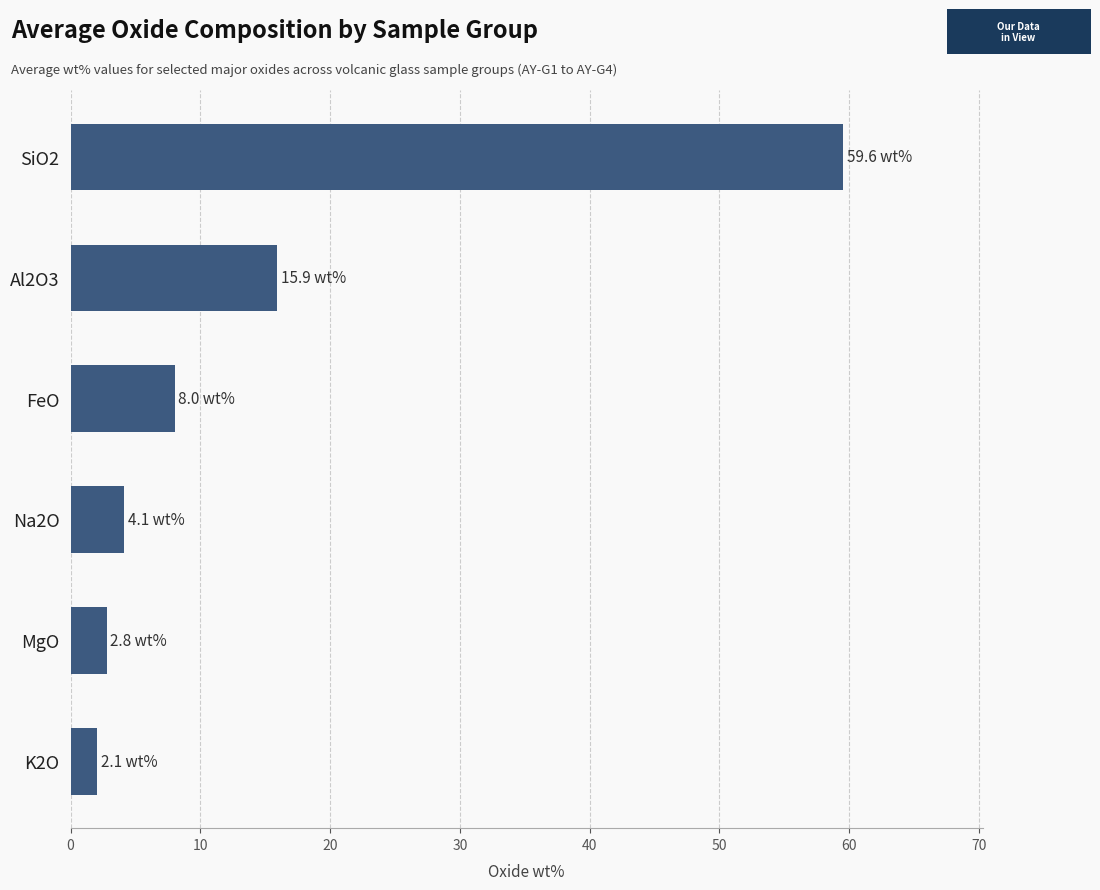

Read the value at MgO.

2.8